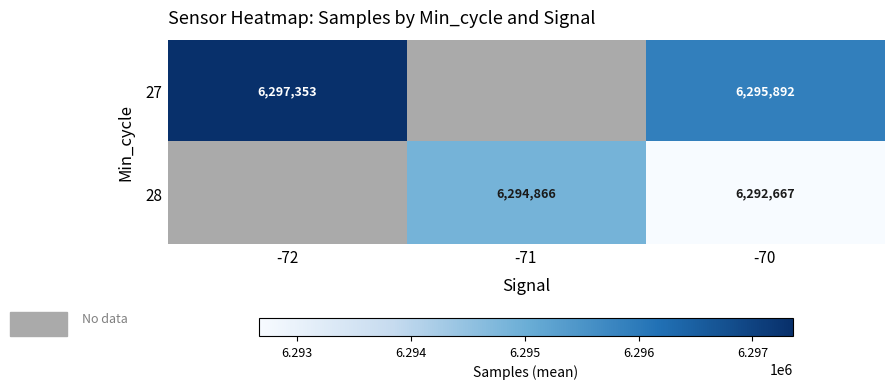

What is the minimum value shown in the chart?

6292667.2